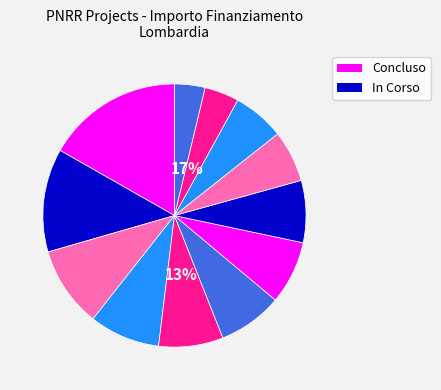

How many segments does this pie chart have?

12